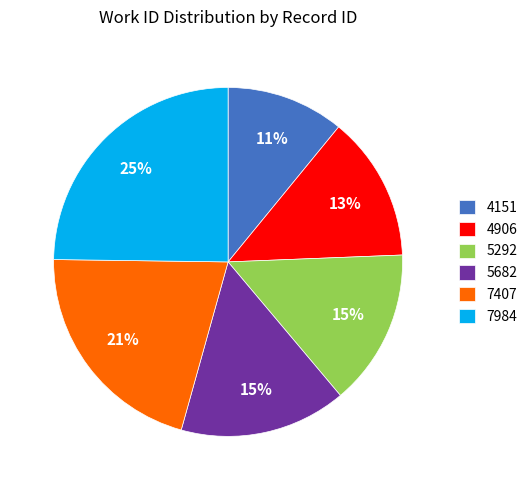

To the nearest percent, what is the combined percentage of 4906 and 5292?

28%